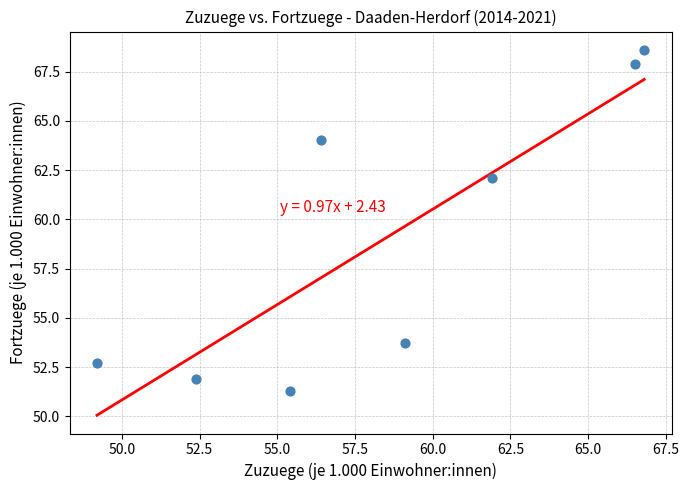

What is the range of Y values (max minus min)?

17.3